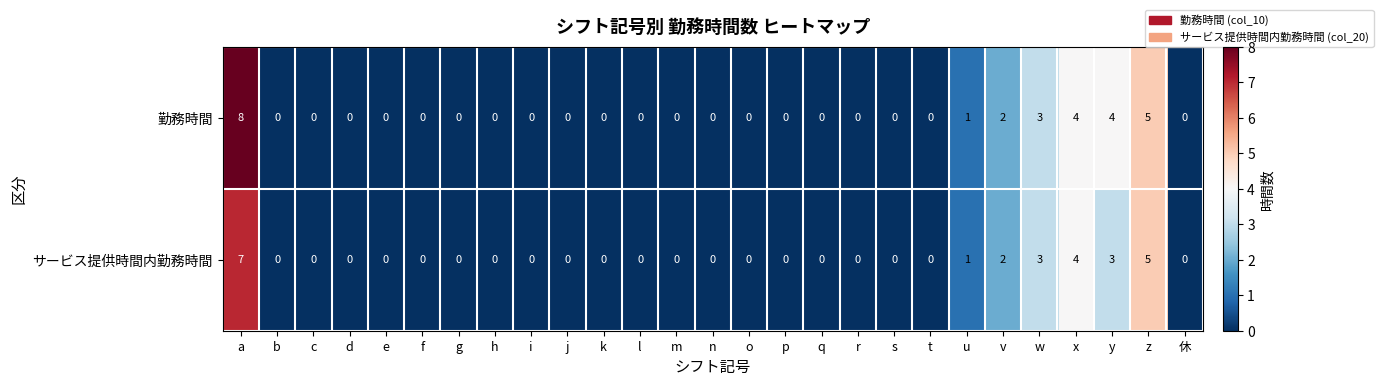

Count the 勤務時間 values in the range 0 to 1.

21